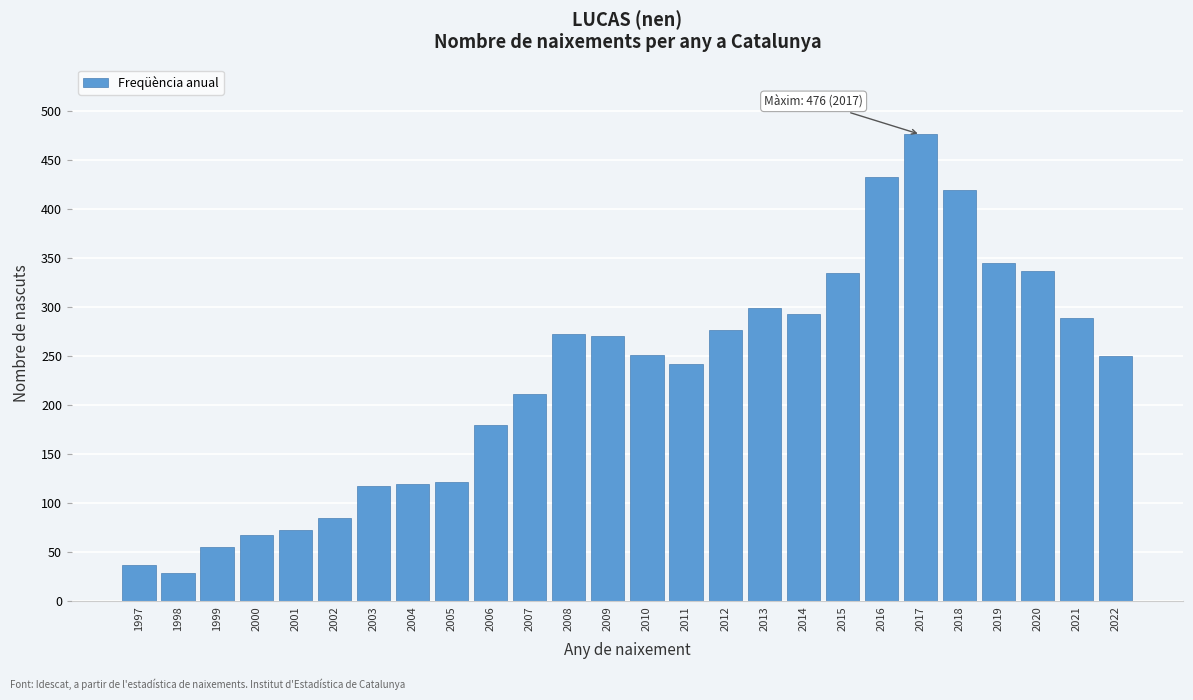

What is the value of the 5th bar from the left?

73